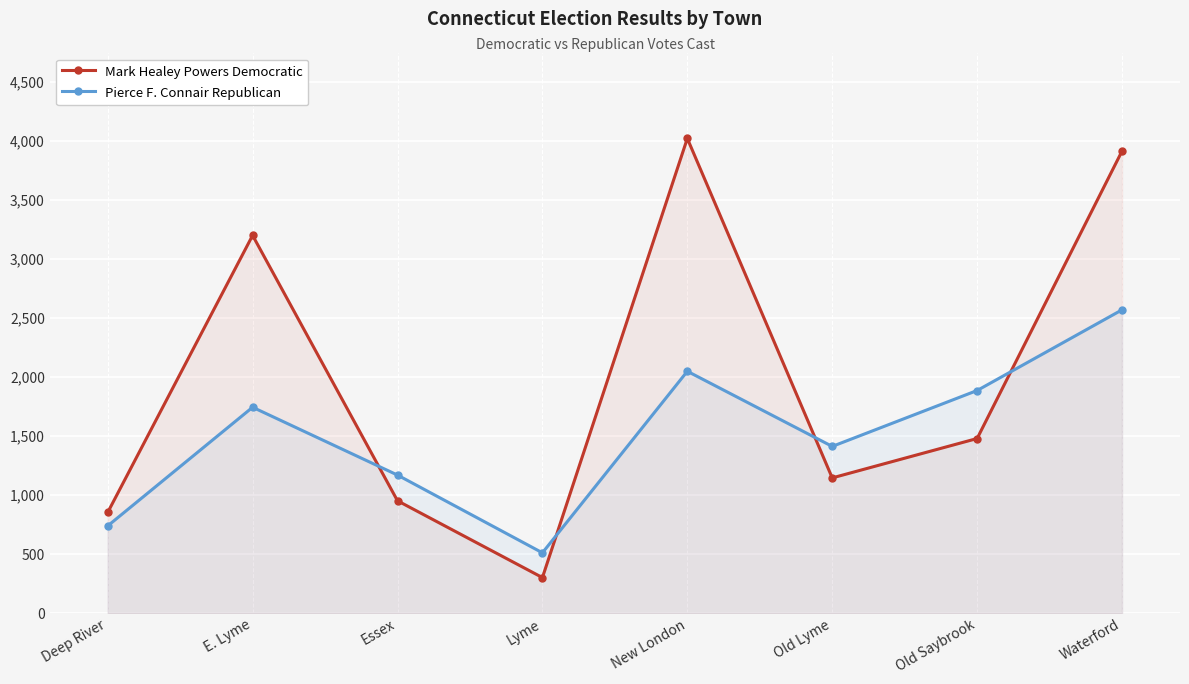

Reading left to right, what are all the values shown in this chart?

Mark Healey Powers Democratic: 853	3202	952	301	4024	1146	1480	3917
Pierce F. Connair Republican: 739	1745	1170	511	2050	1413	1887	2571